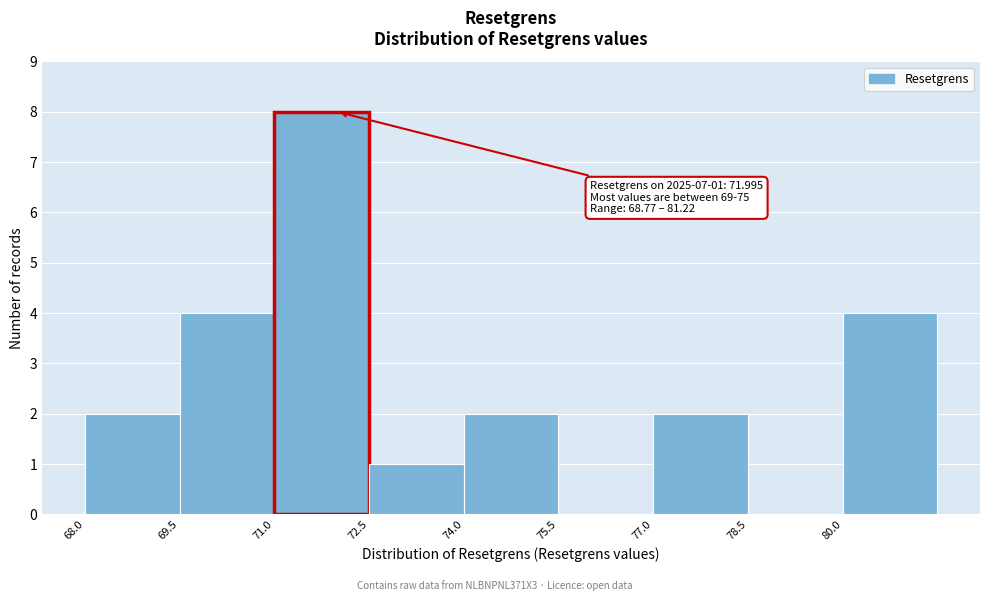

Which range on the x-axis has the tallest bar?

71.0 to 72.5